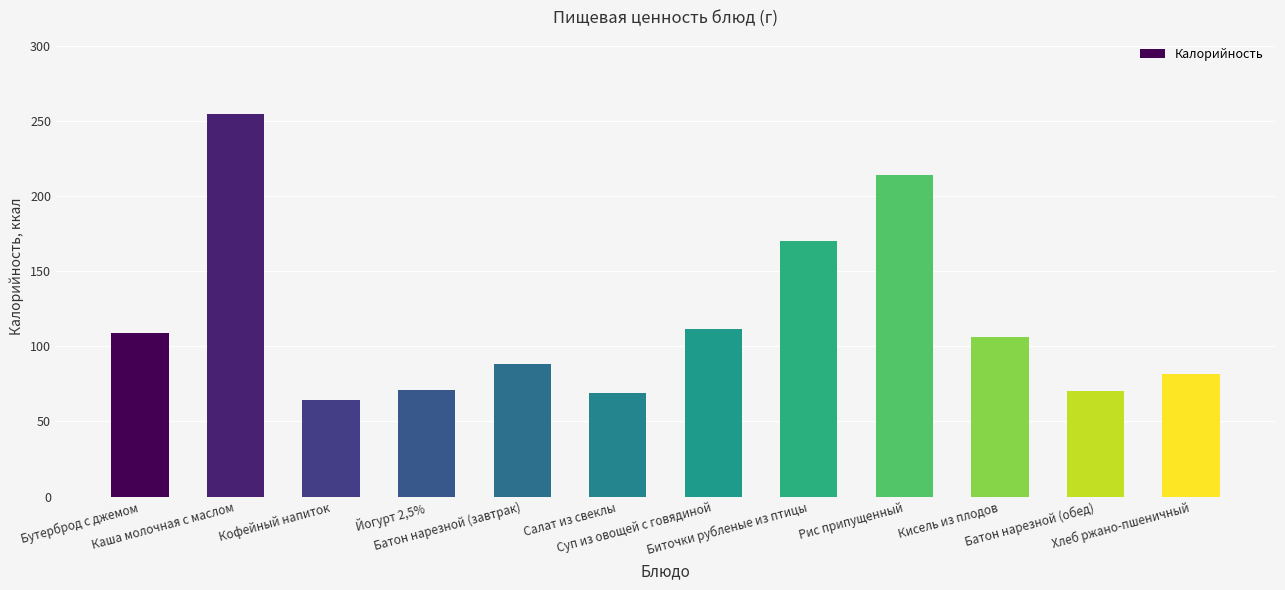

What is the change in value from Бутерброд с джемом to Рис припущенный?

+104.7